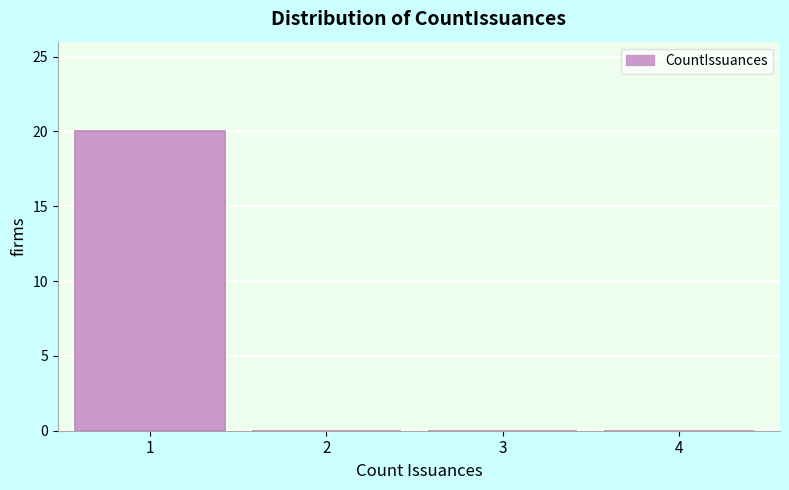

Reading left to right, what are all the values shown in this chart?

1=20	2=0	3=0	4=0